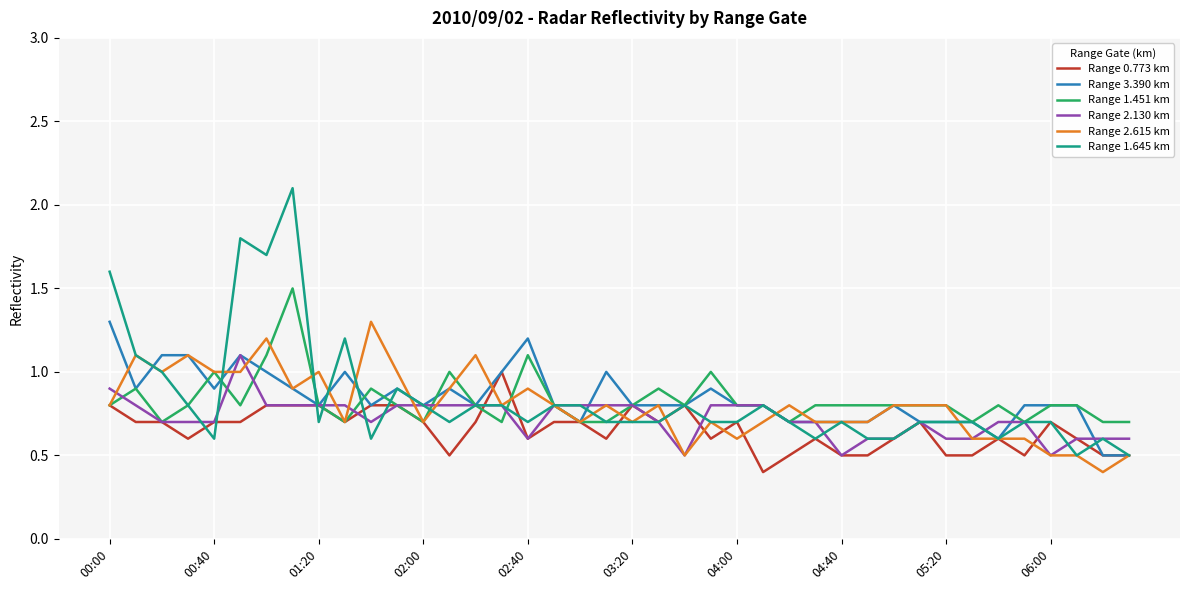

What is the difference between the maximum and minimum values in the Range 2.130 km series?

0.6